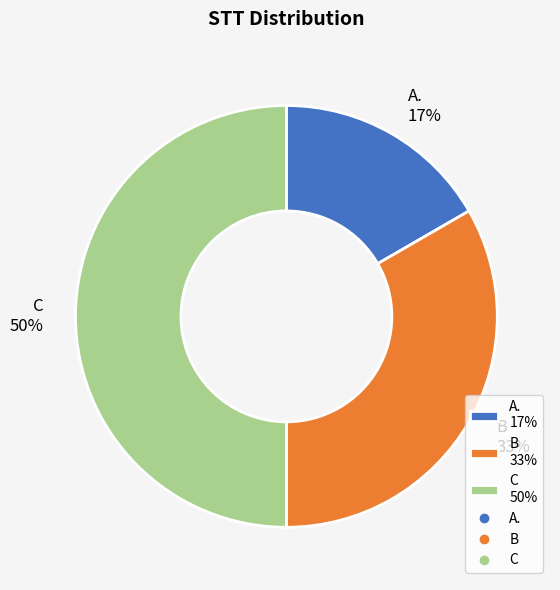

Does B 33% represent more than half of the total?

No